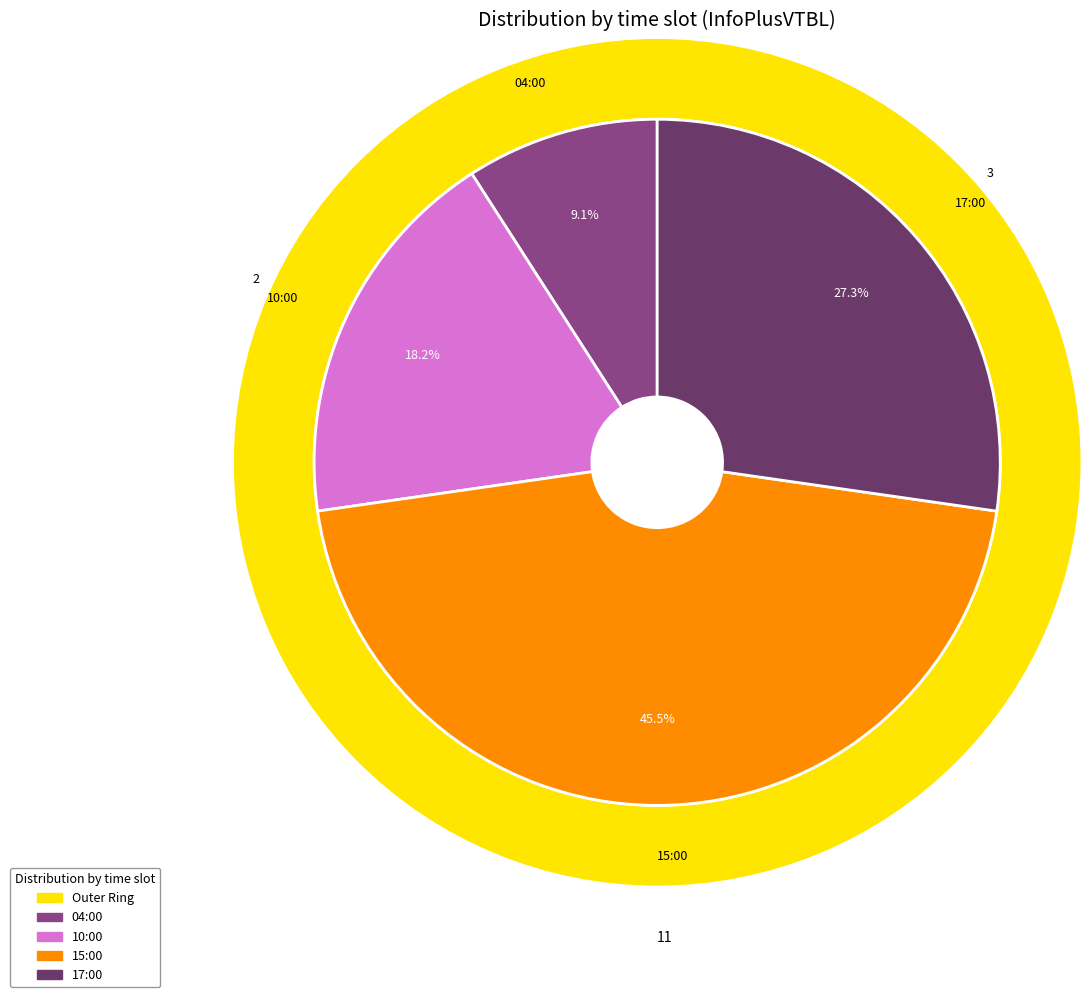

To the nearest percent, what percentage of the pie is 04:00?

9%